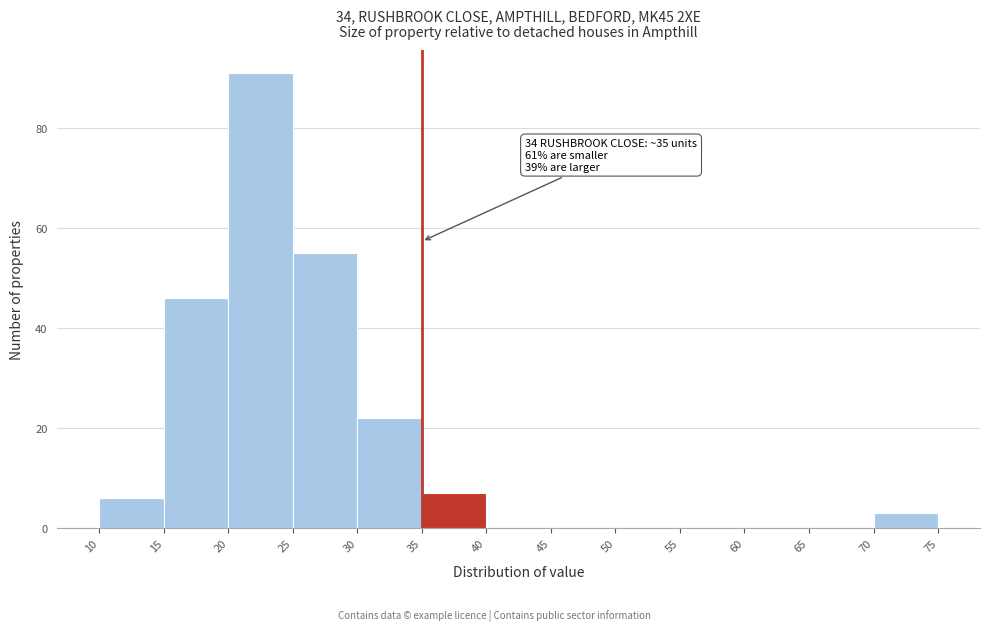

Which range on the x-axis has the tallest bar?

20 to 25